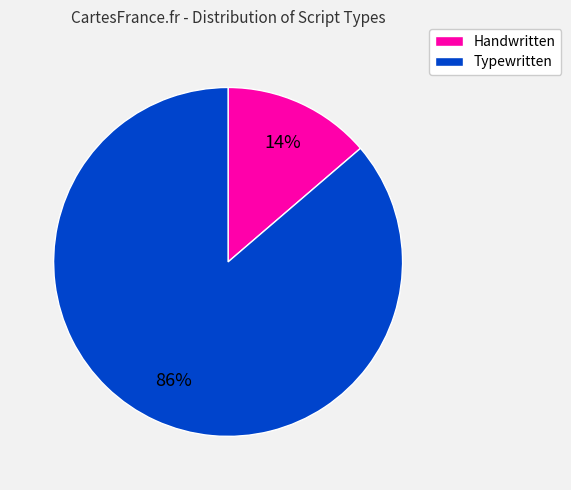

Is there any slice that represents more than half of the pie?

Yes